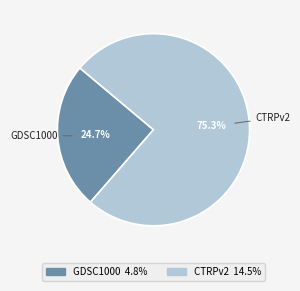

Which category has the biggest portion of the pie?

CTRPv2